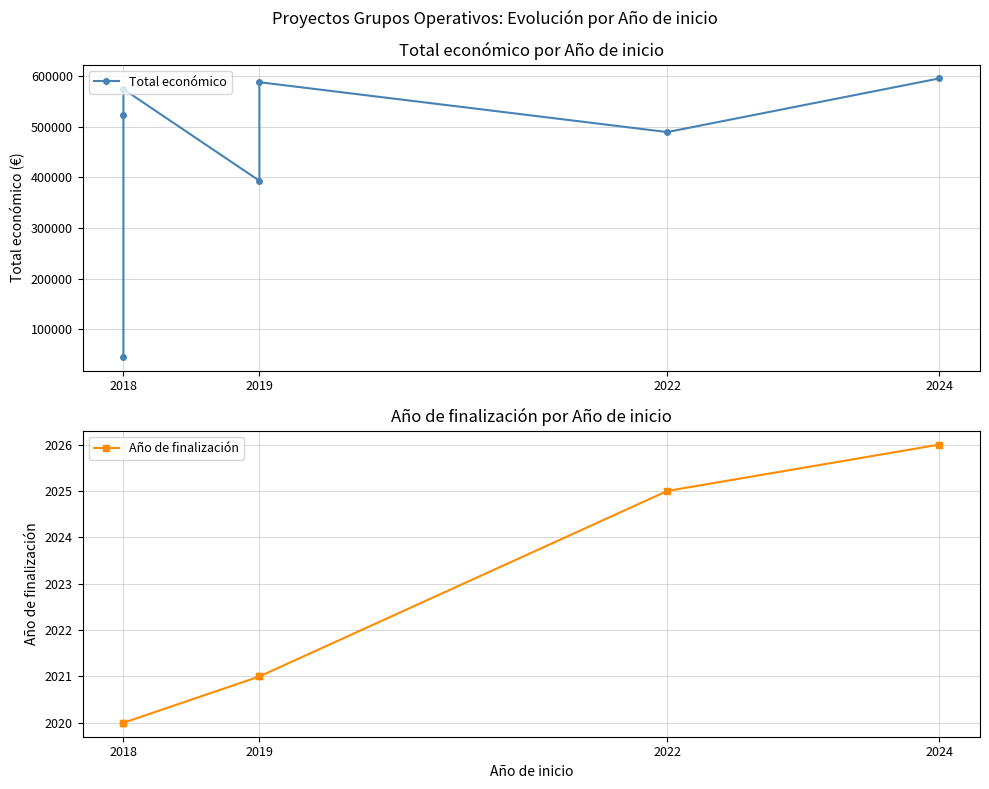

Rank the series by their average value, from highest to lowest.

Total económico, Año de finalización